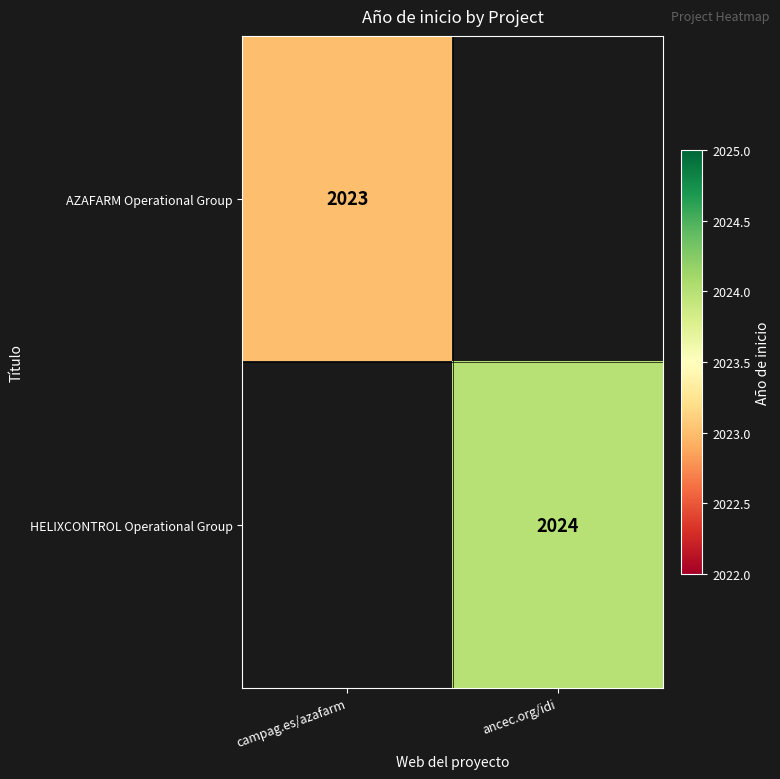

At how many categories does at least one series exceed 2023?

1